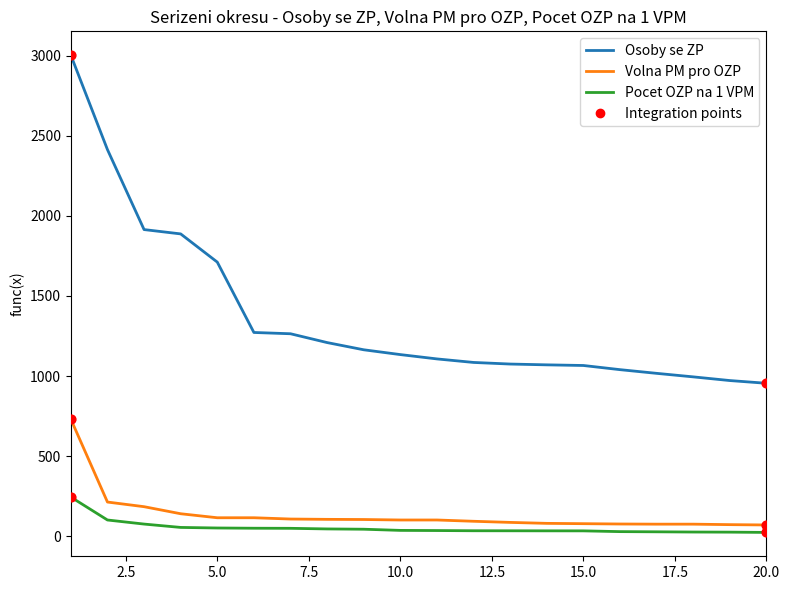

Which series has the largest range (max minus min)?

Osoby se ZP